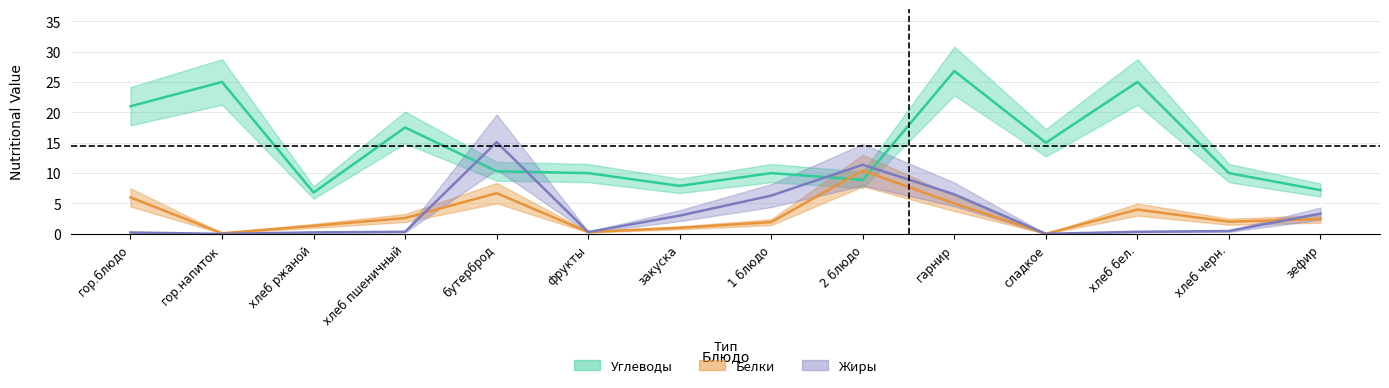

What is the label of the 14th point from the left?

зефир